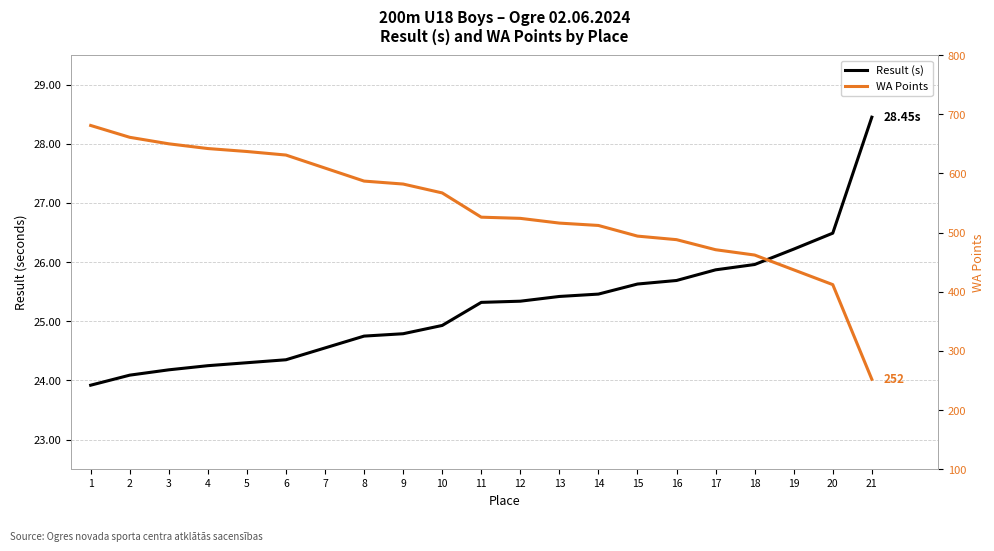

Reading left to right, extract all data points from this chart.

Result (s): 23.9	24.1	24.2	24.2	24.3	24.4	24.6	24.8	24.8	24.9	25.3	25.3	25.4	25.5	25.6	25.7	25.9	26.0	26.2	26.5	28.4
WA Points: 681.0	661.0	650.0	642.0	637.0	631.0	609.0	587.0	582.0	567.0	526.0	524.0	516.0	512.0	494.0	488.0	471.0	462.0	437.0	412.0	252.0